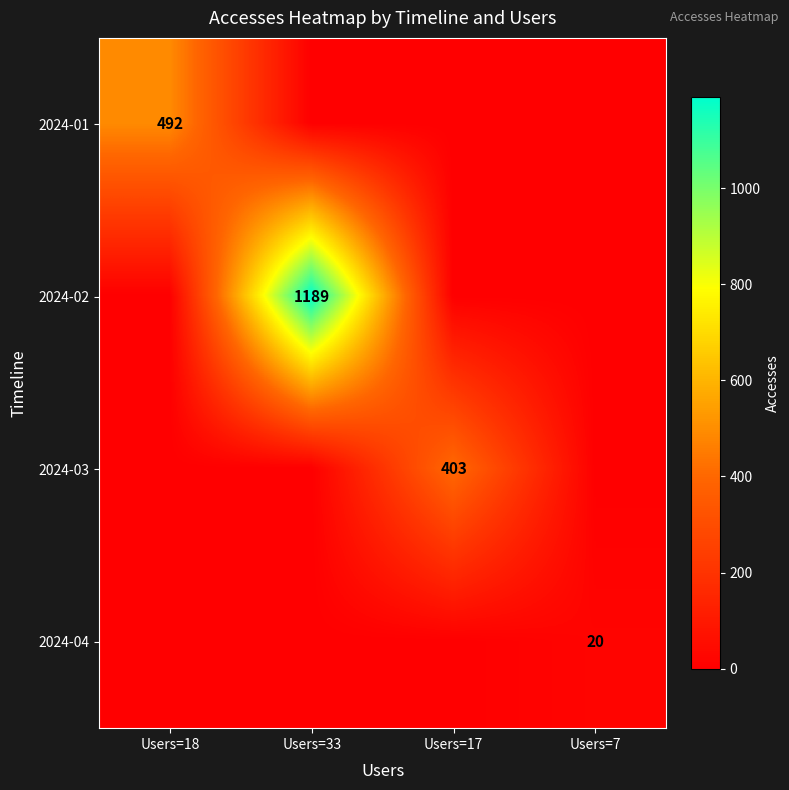

Is the value of 2024-04 at Users=7 greater than the value of 2024-02 at Users=33?

No